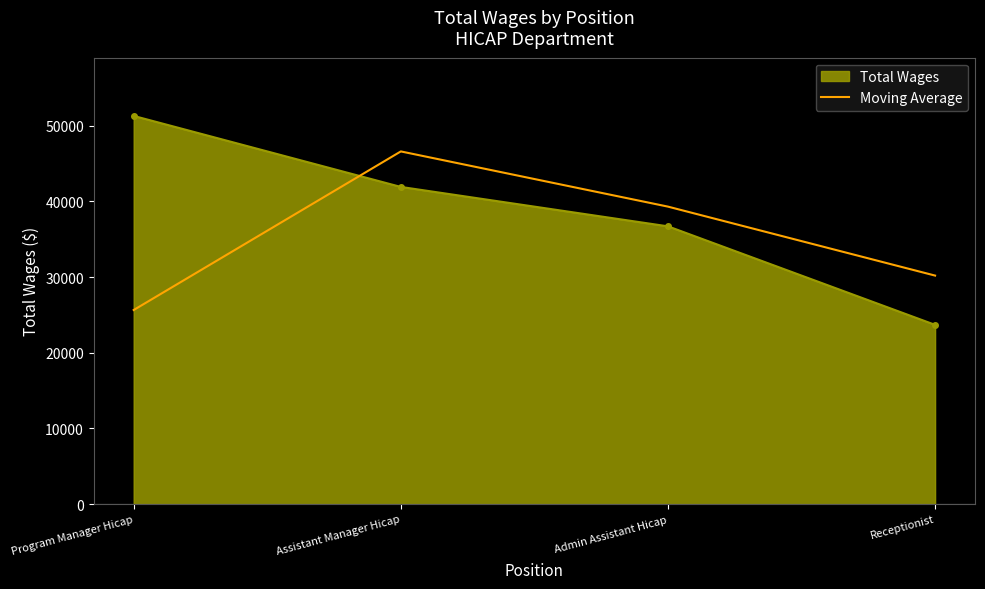

How many values in the Total Wages series are below 41904?

2